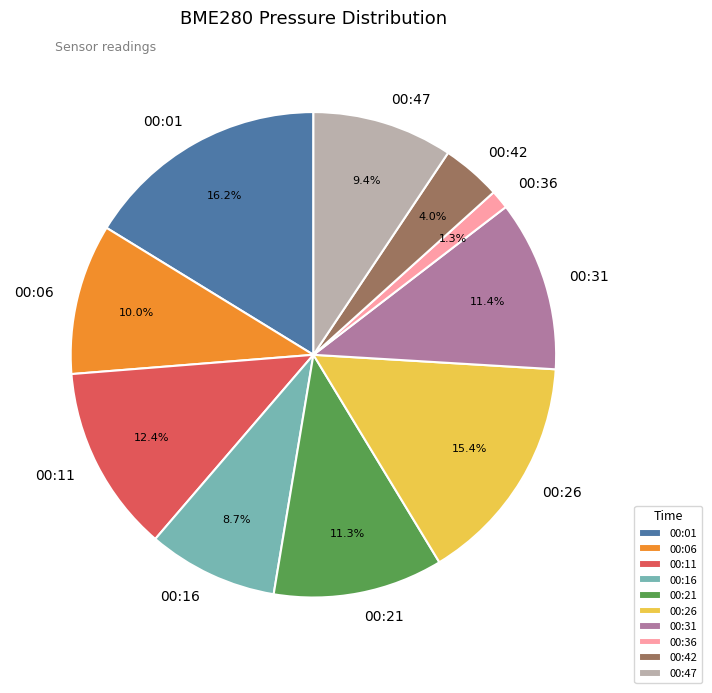

Between 00:06 and 00:42, which is larger?

00:06